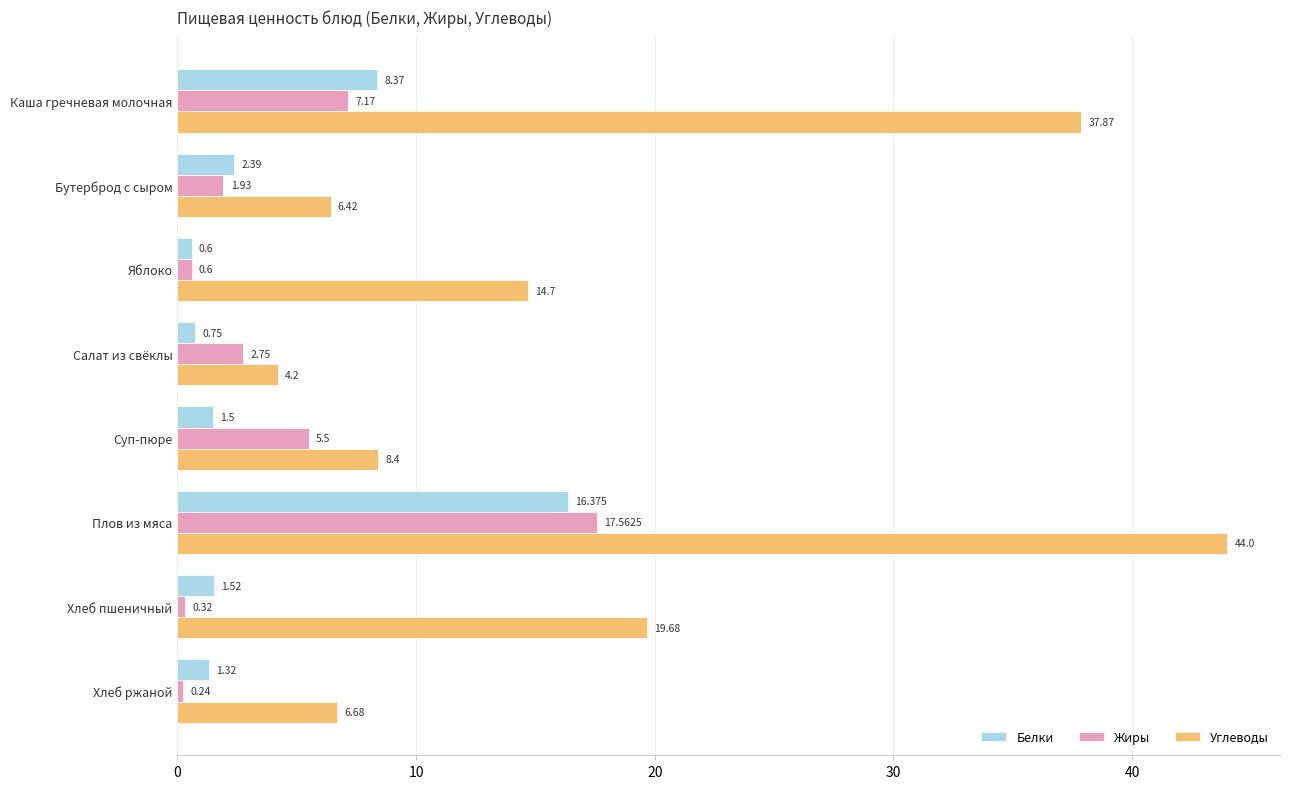

What is the minimum value for Углеводы?

4.2